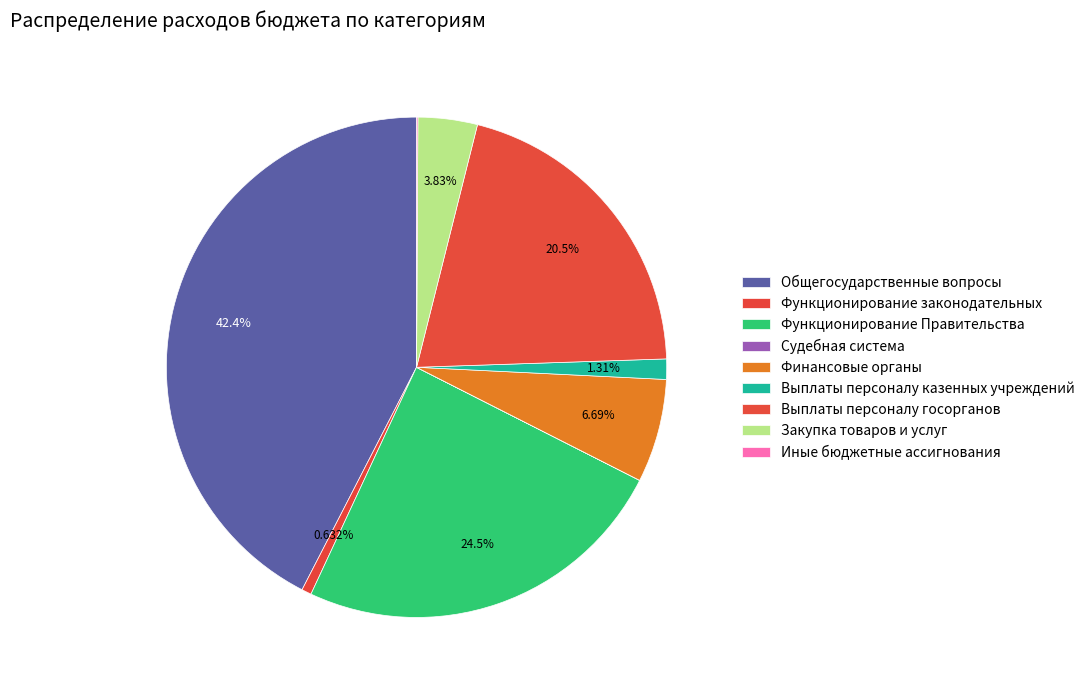

Which category has the biggest portion of the pie?

ОБЩЕГОСУДАРСТВЕННЫЕ ВОПРОСЫ